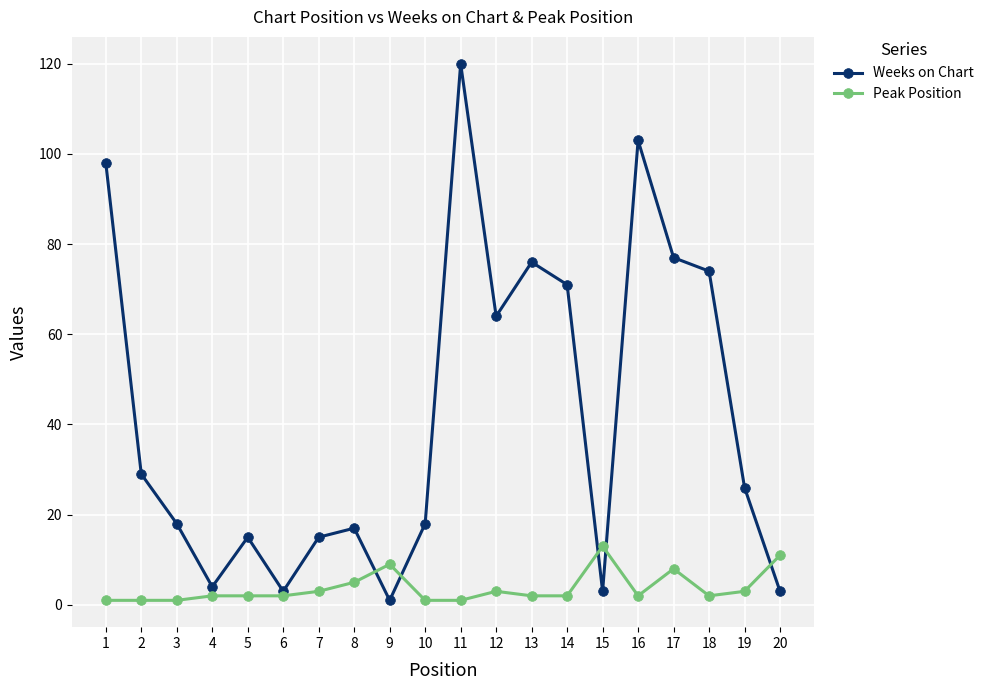

The value of Weeks on Chart at 13 is 76. True or false?

True